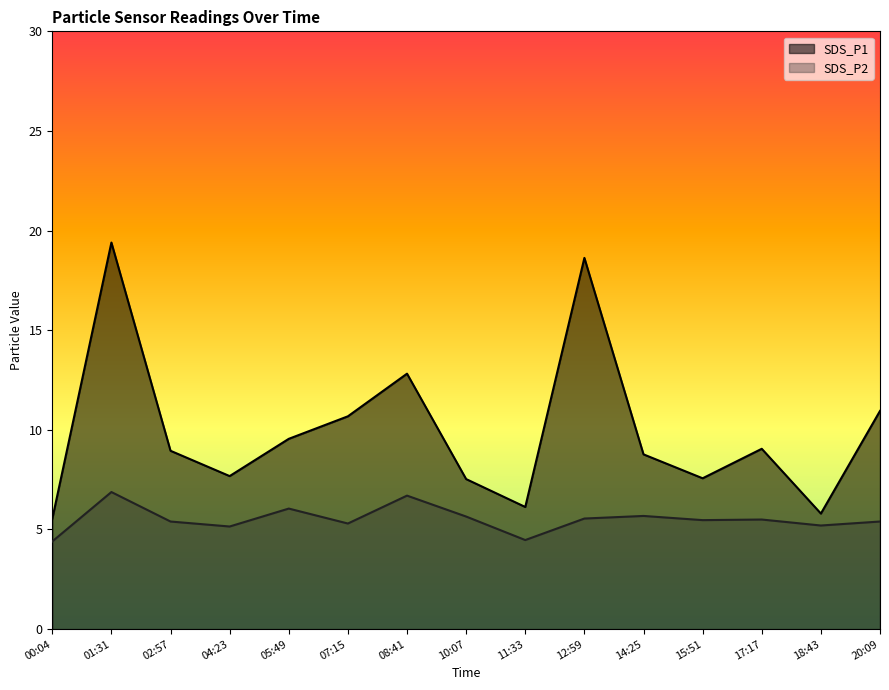

What is the average value of the SDS_P1 series?

9.9